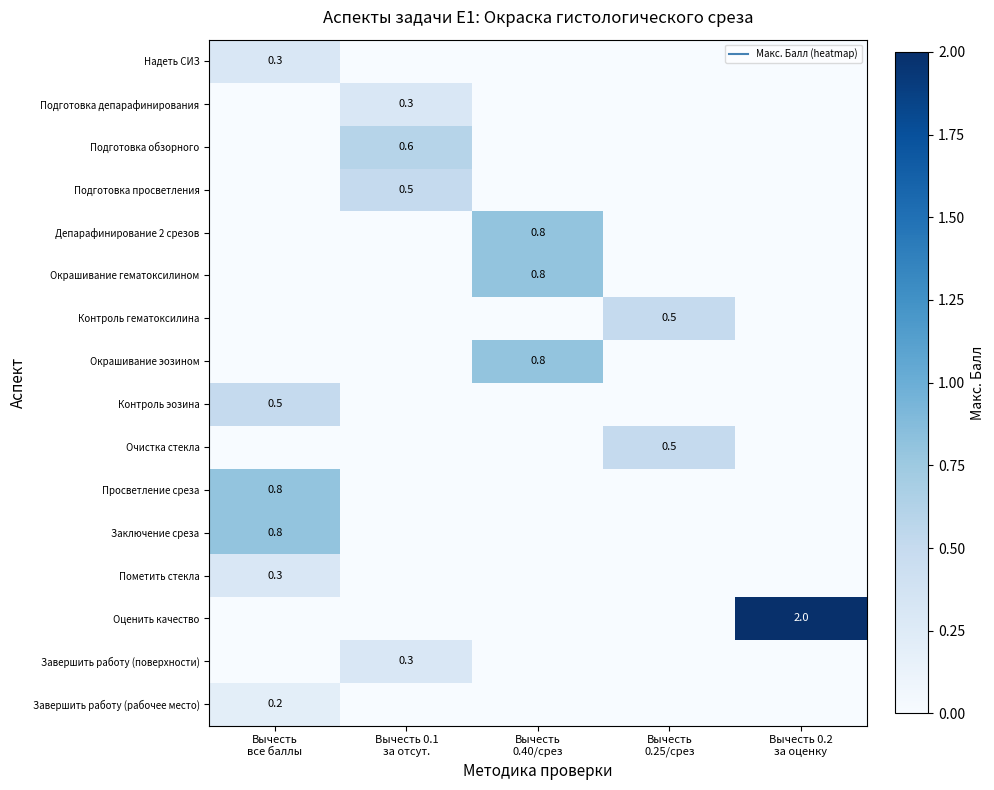

Between Вычесть
0.40/срез and Вычесть
0.25/срез, which is larger?

Вычесть
0.40/срез